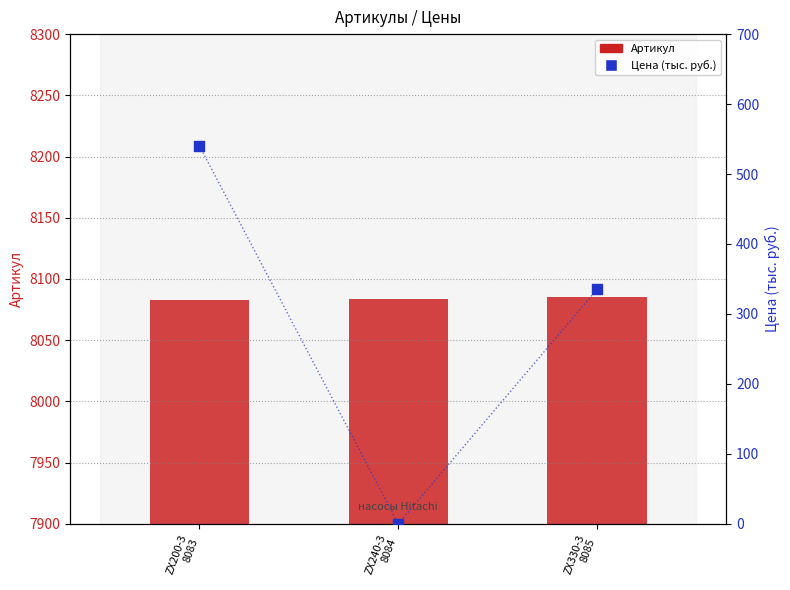

What are all the series names shown in the legend?

Артикул, Цена (тыс. руб.)